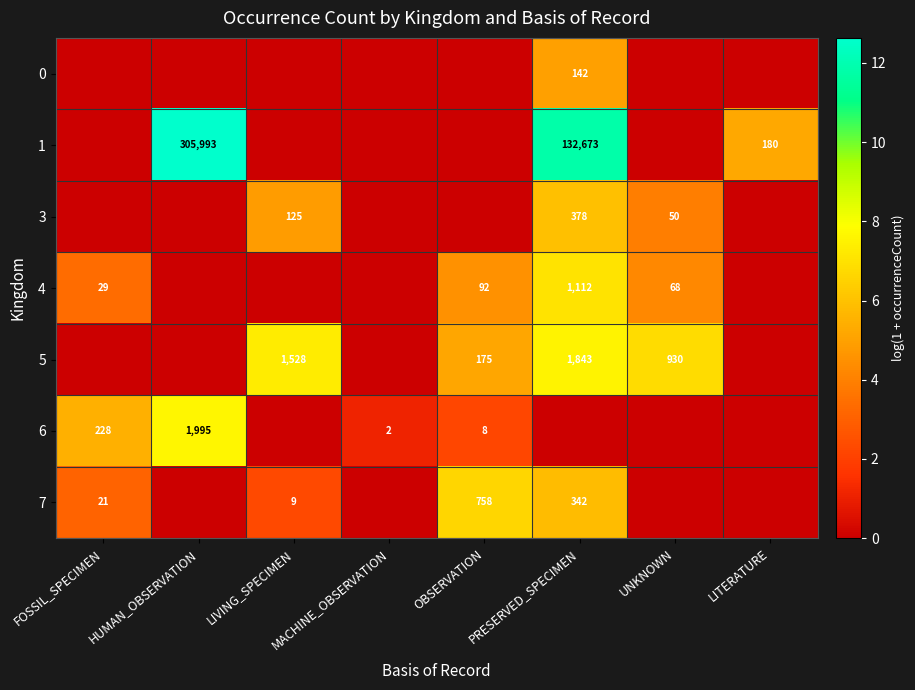

True or false: 6 has a value of 228 at FOSSIL_SPECIMEN.

True